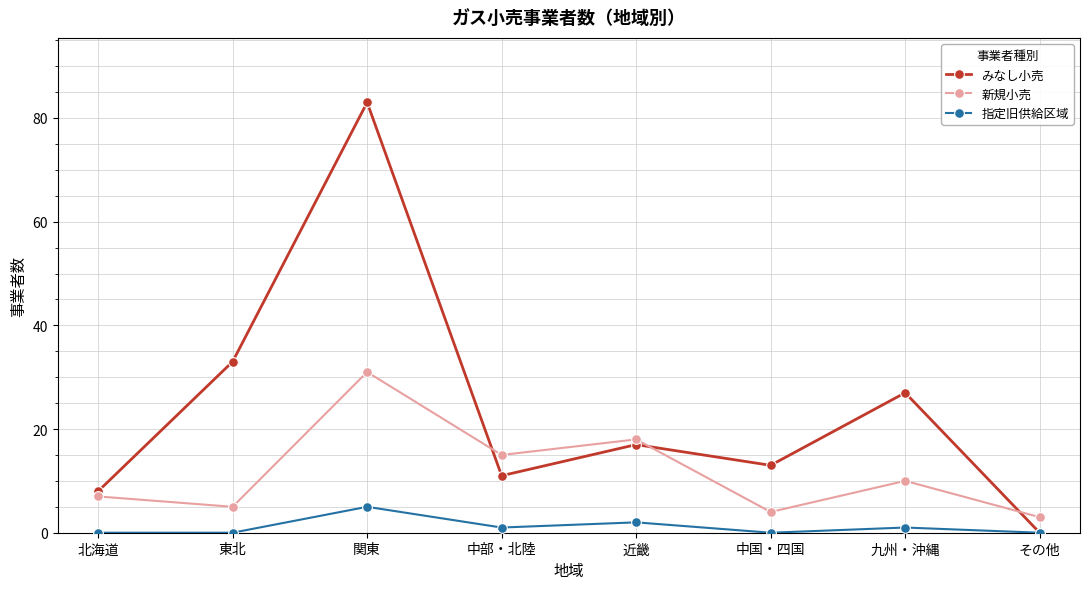

Where does the 指定旧供給区域 series first go above 1?

関東